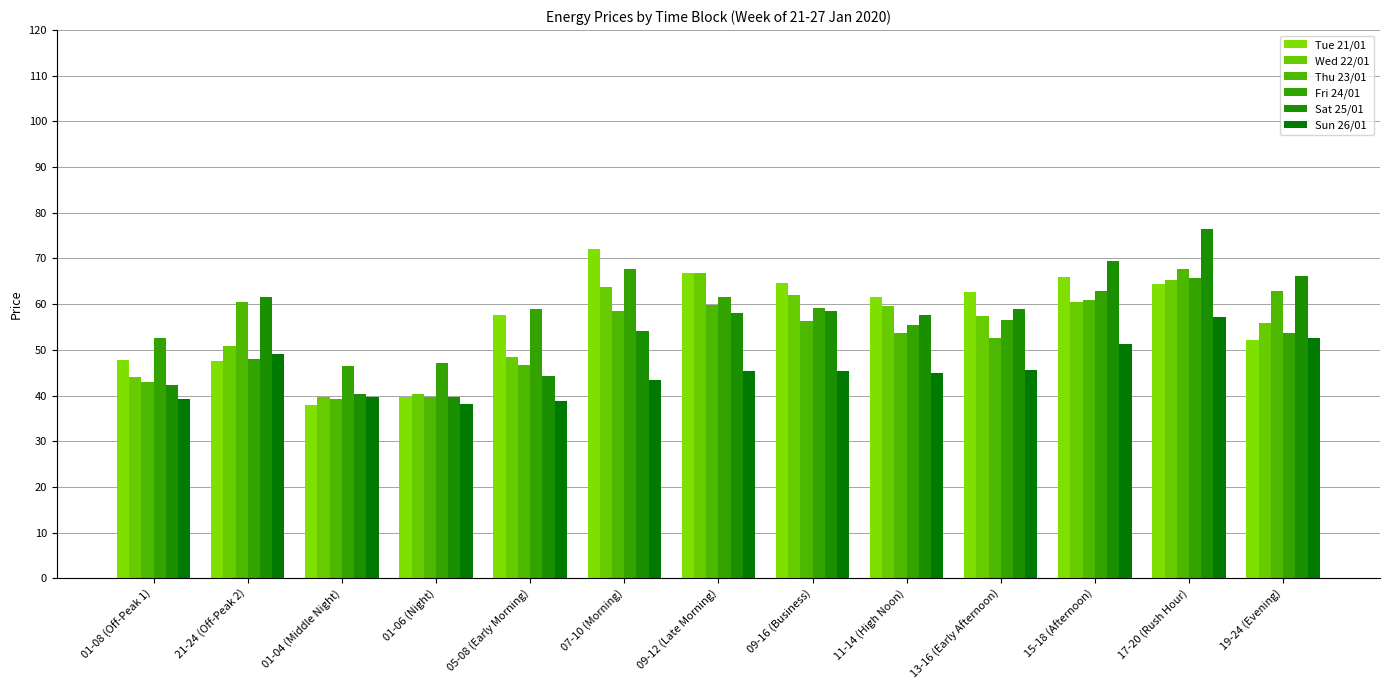

Are the bars grouped side by side (vs. stacked)?

Yes